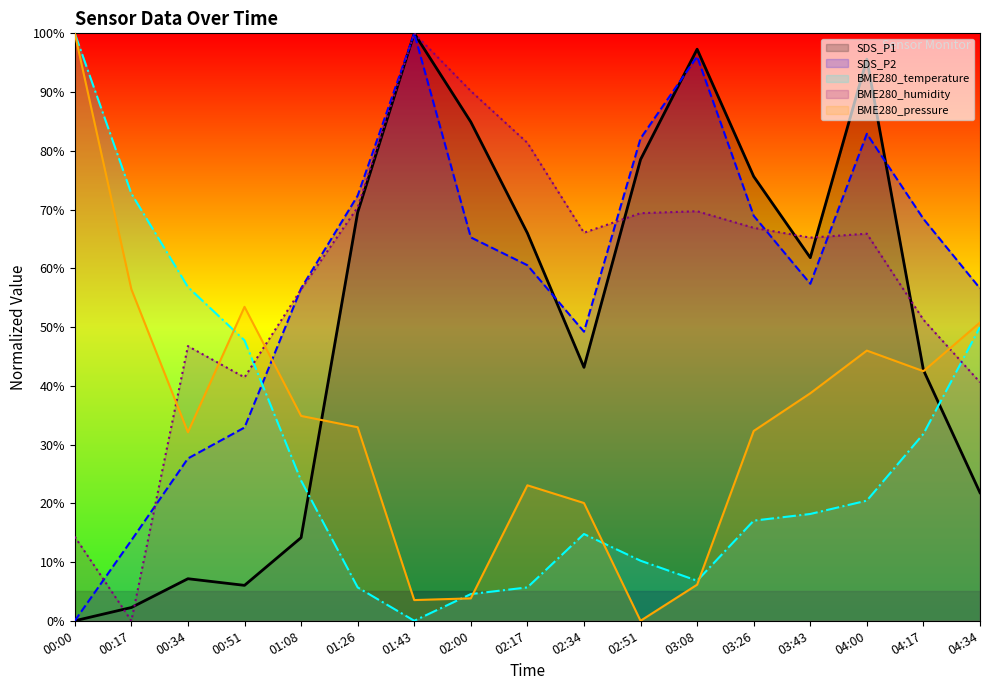

Rank the categories by SDS_P2 value from highest to lowest.

01:43, 03:08, 04:00, 02:51, 01:26, 03:26, 04:17, 02:00, 02:17, 03:43, 01:08, 04:34, 02:34, 00:51, 00:34, 00:17, 00:00